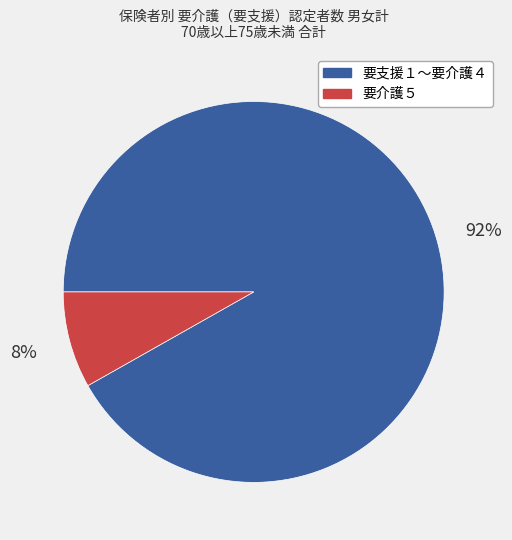

Count the number of slices in the pie.

2